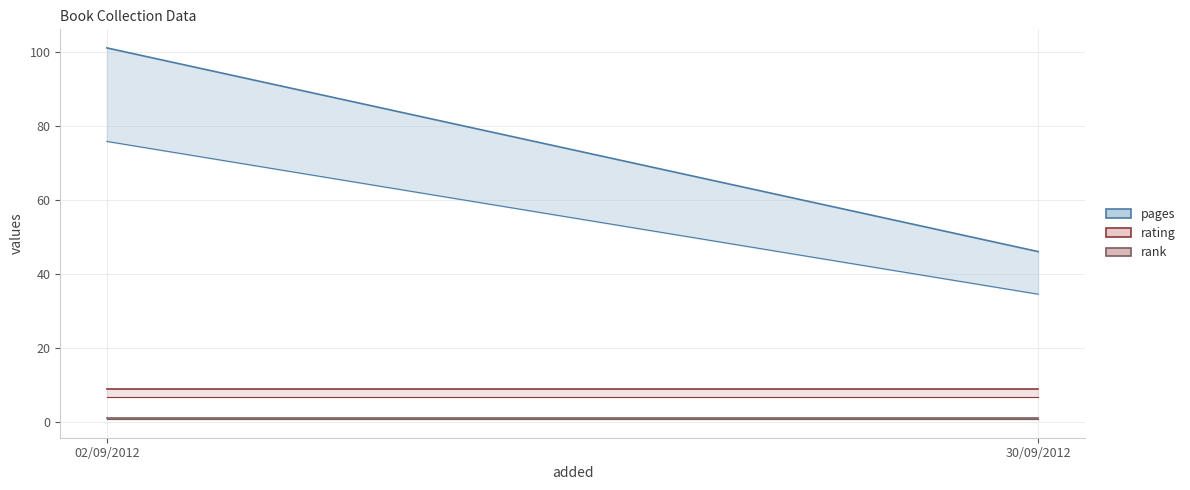

What is the value of the pages point at the 2nd from the left?

46